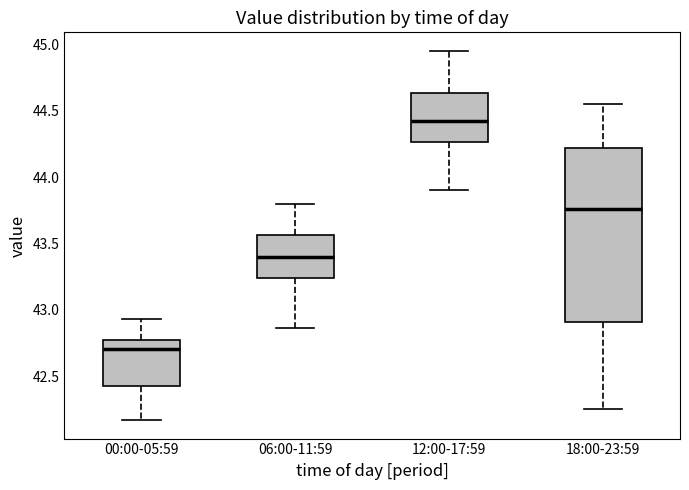

Which box is the tallest, from its lower edge to its upper edge?

18:00-23:59